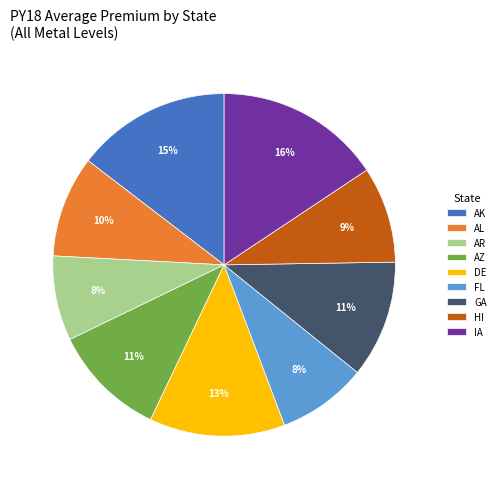

What is the largest slice in the pie chart?

IA